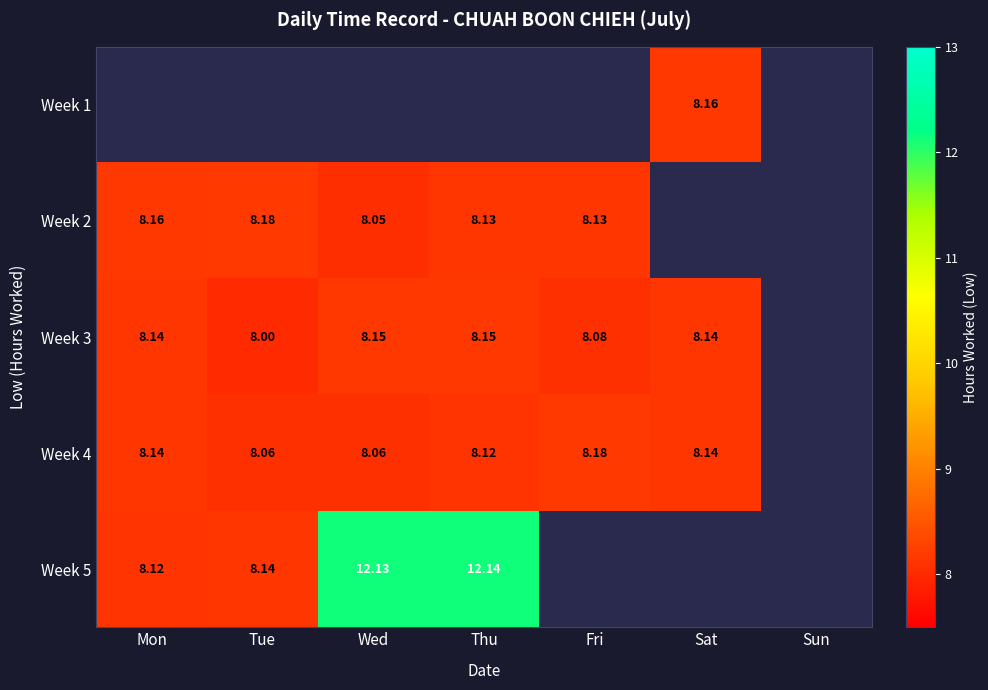

At which label is Week 3 closest to 8?

Tue